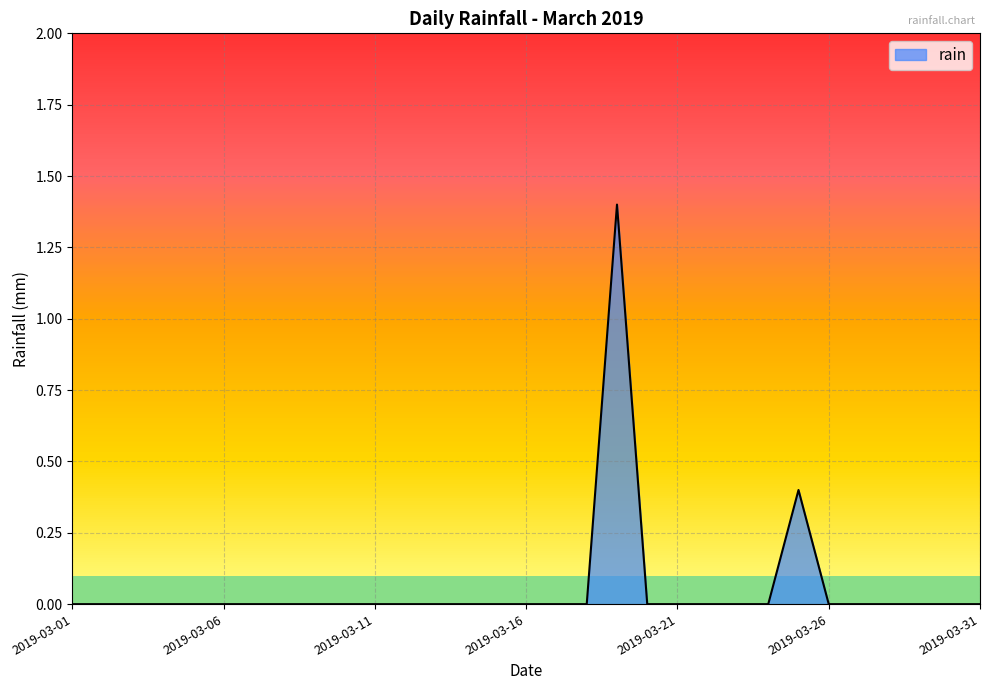

How many lines are shown in the chart?

1